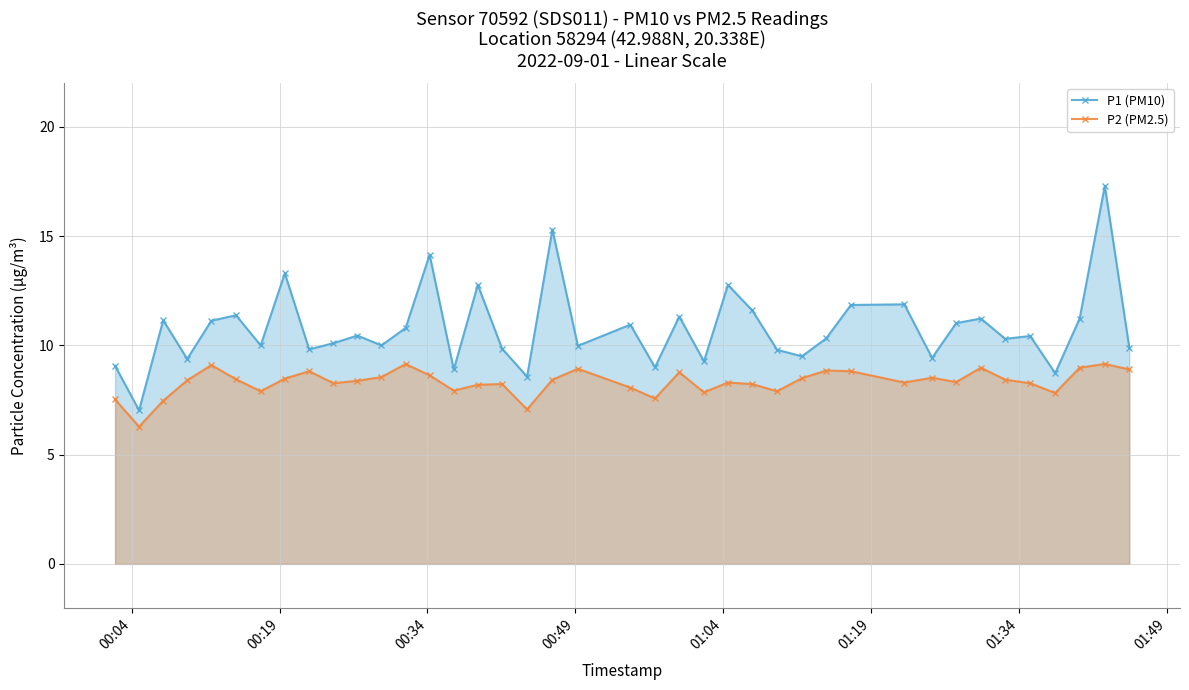

What is the difference between the maximum and minimum values in the P1 (PM10) series?

10.3